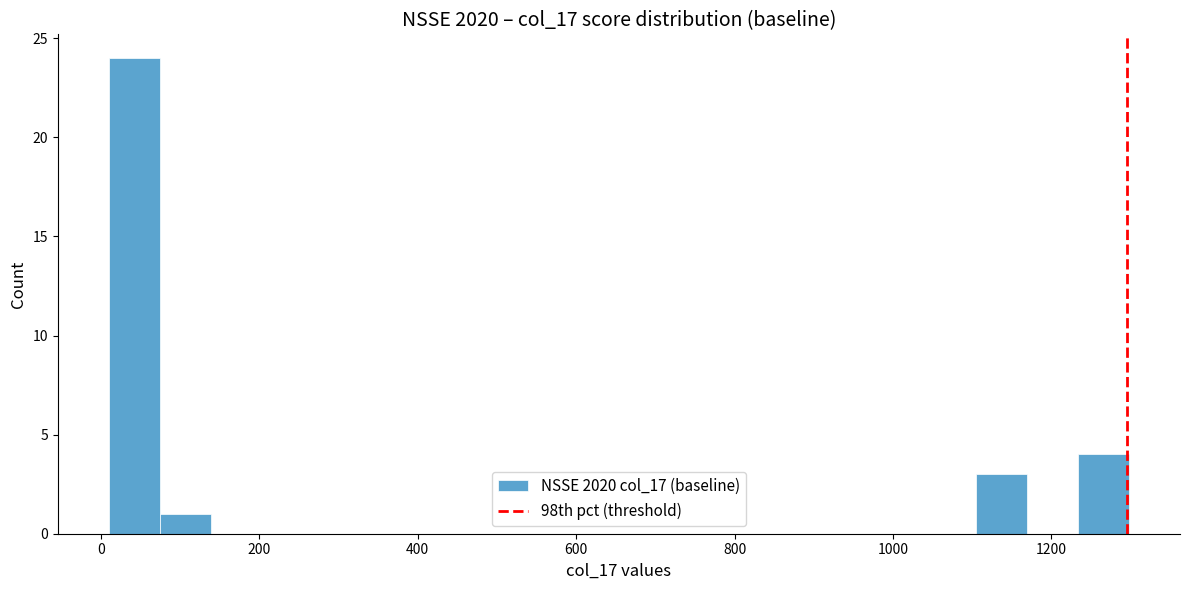

Read against the x-axis, roughly where is the centre of the tallest bar?

40